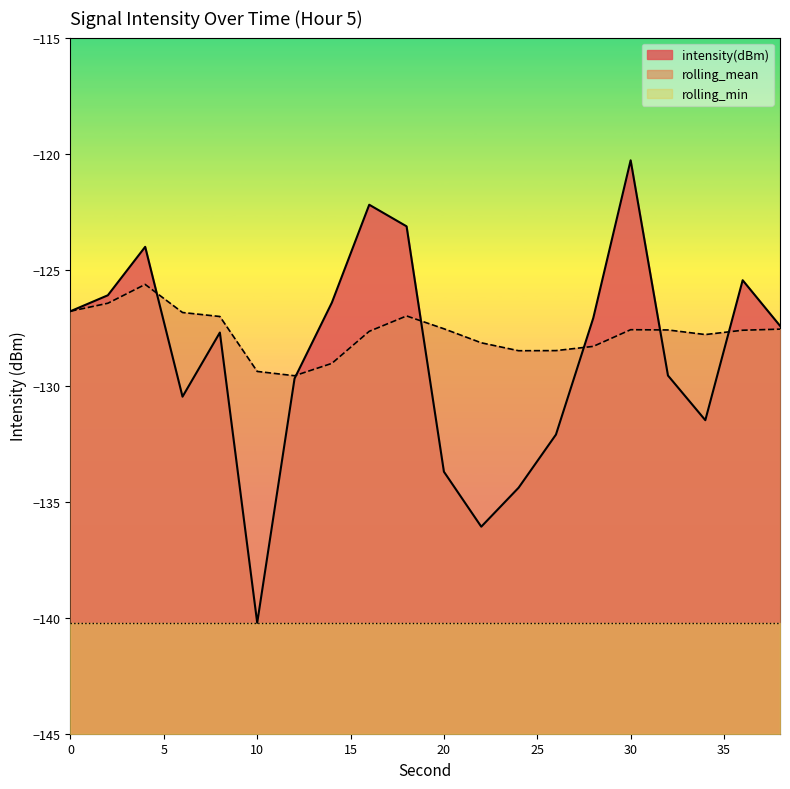

How many interior local peaks does the intensity(dBm) series have?

5